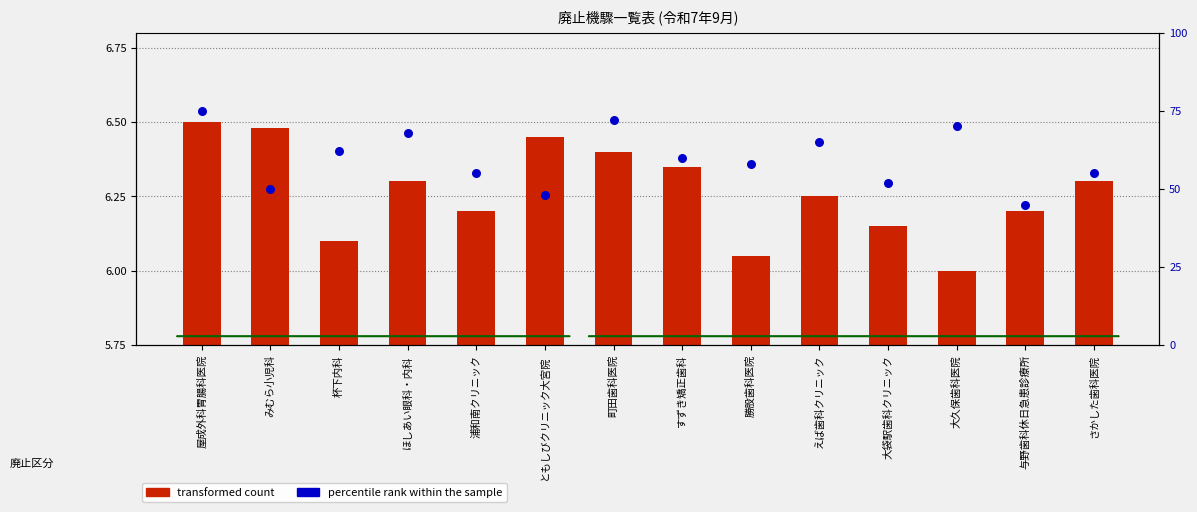

Which series has the largest total across all categories?

percentile rank within the sample